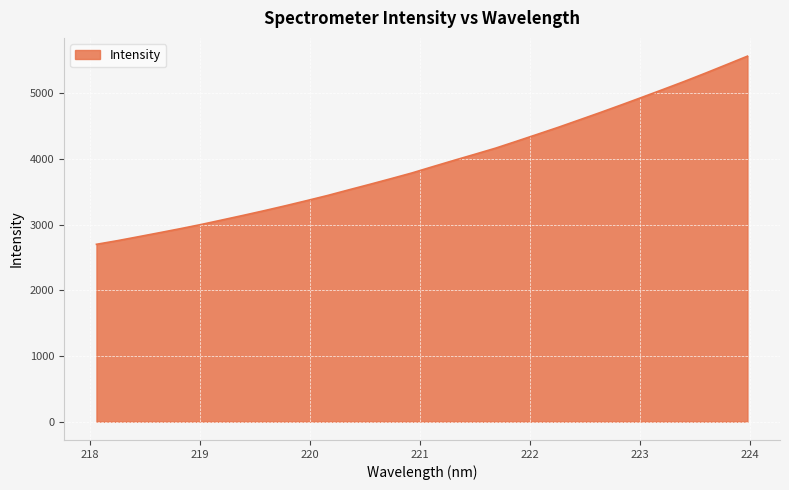

What is the minimum value shown in the chart?

2700.8